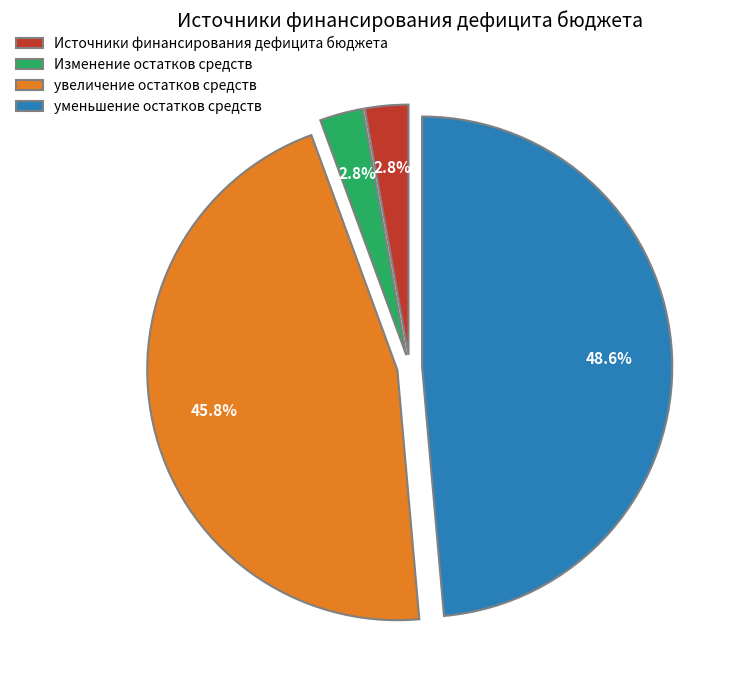

How many segments does this pie chart have?

4